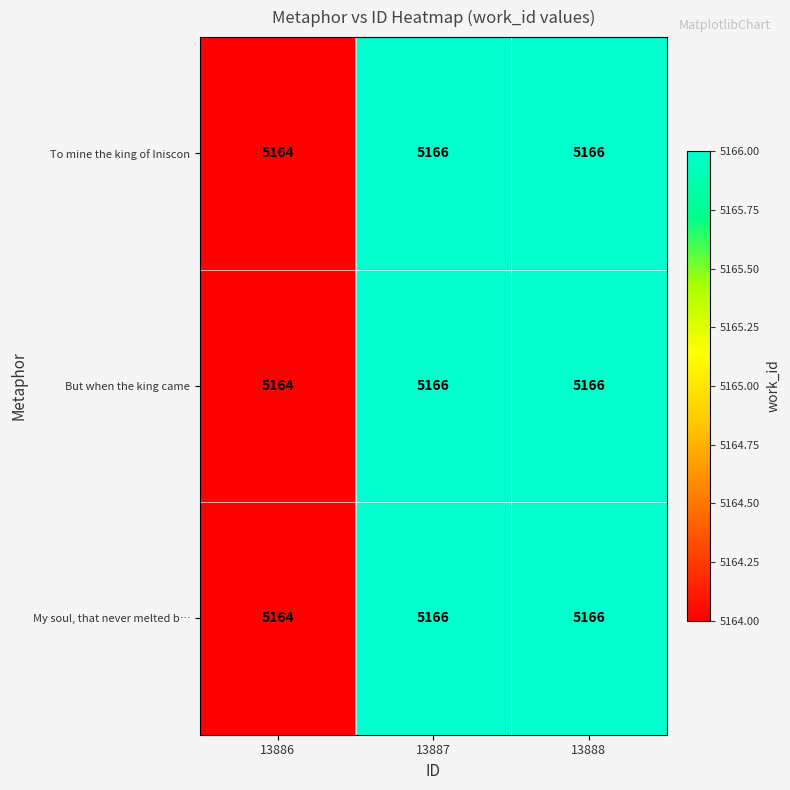

Reading left to right, extract all data points from this chart.

To mine the king of Iniscon: 13886=5164	13887=5166	13888=5166
But when the king came: 13886=5164	13887=5166	13888=5166
My soul, that never melted b…: 13886=5164	13887=5166	13888=5166